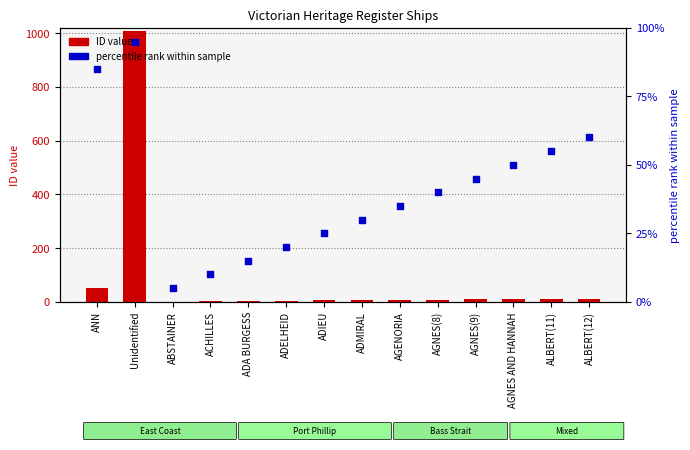

What is the total value across all series at ADIEU?

30